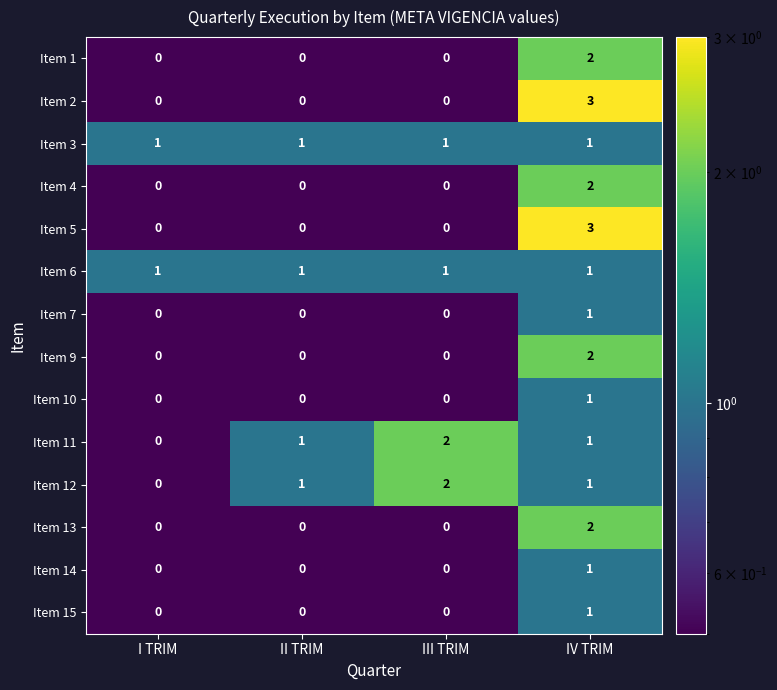

Count the number of categories in the chart.

4